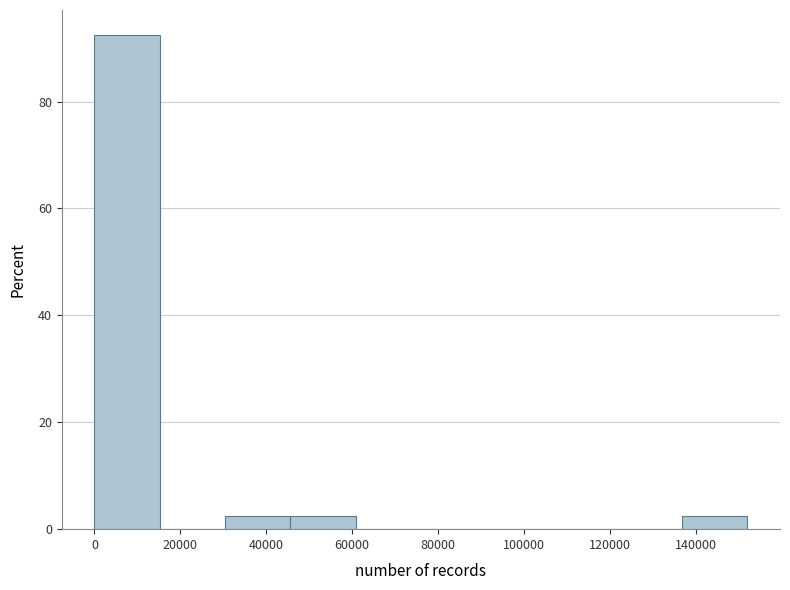

Over which range of the x-axis is the bar tallest?

0 to 16000